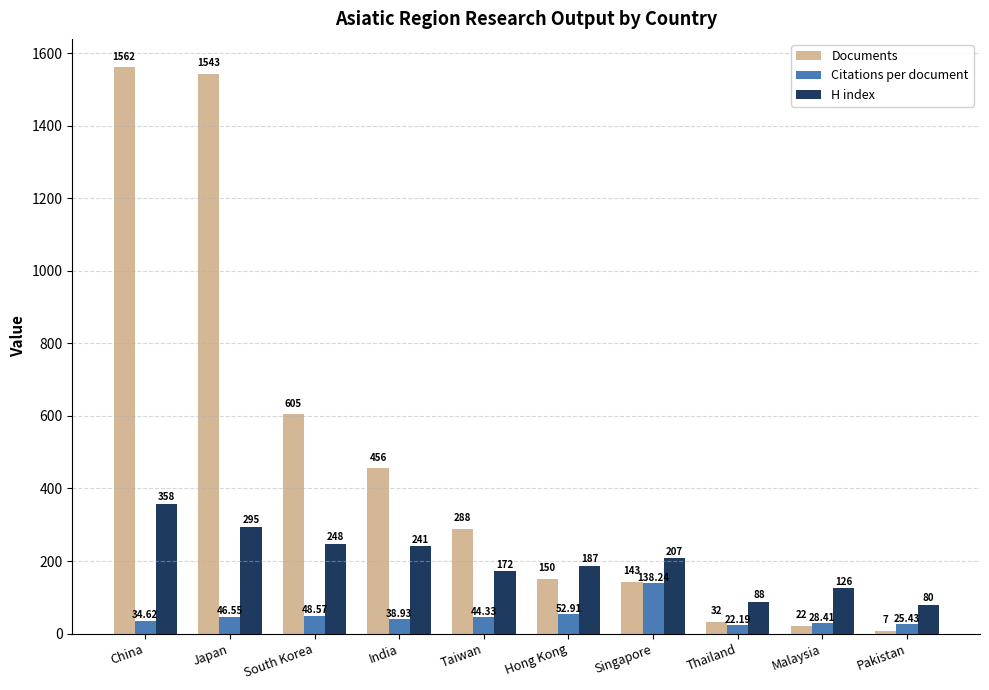

What are all the series names shown in the legend?

Documents, Citations per document, H index